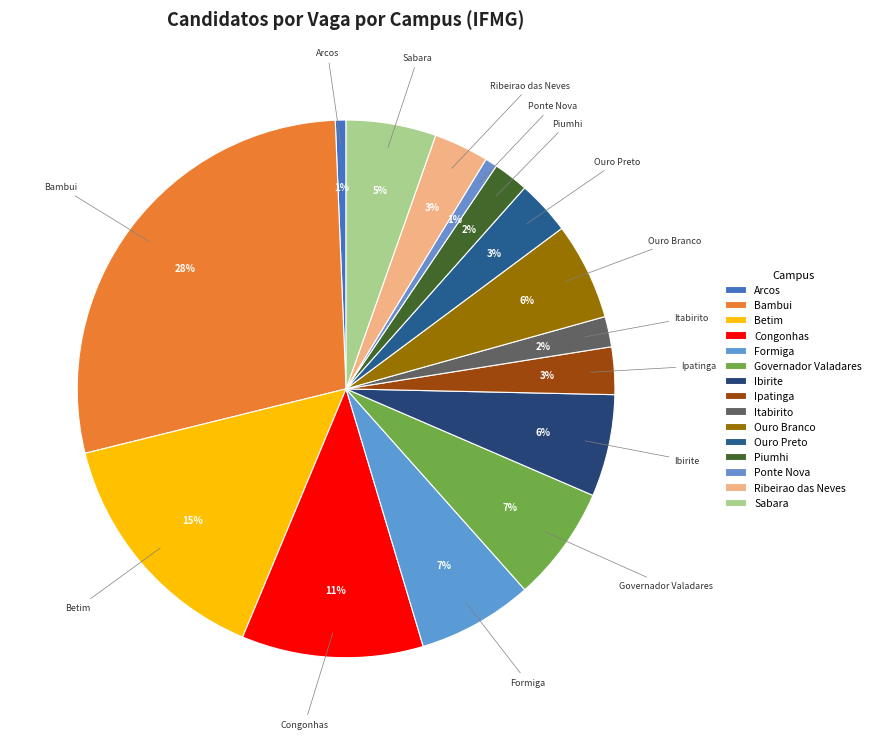

The Ipatinga slice represents 3% of the pie. True or false?

True